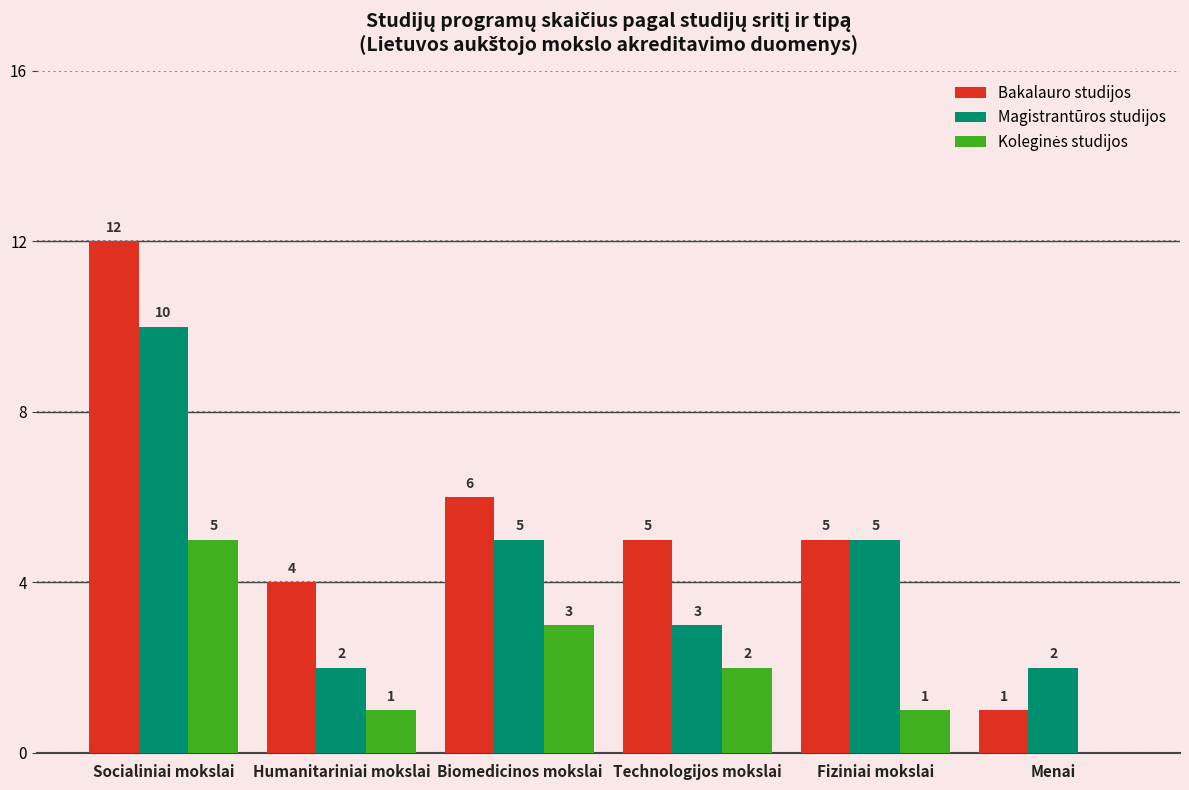

What value does the Bakalauro studijos series have at Socialiniai mokslai, to the nearest 10?

10